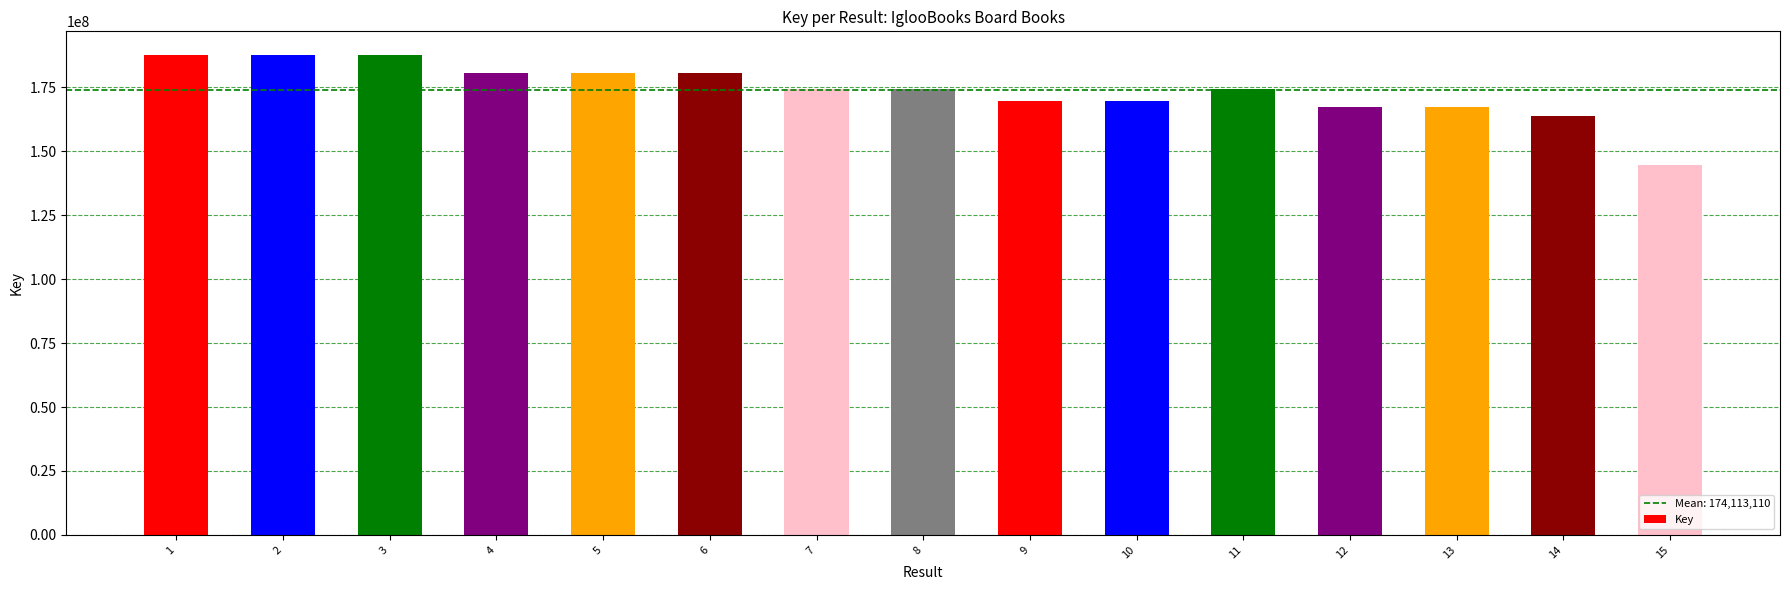

The value at 15 is 144538845. True or false?

True